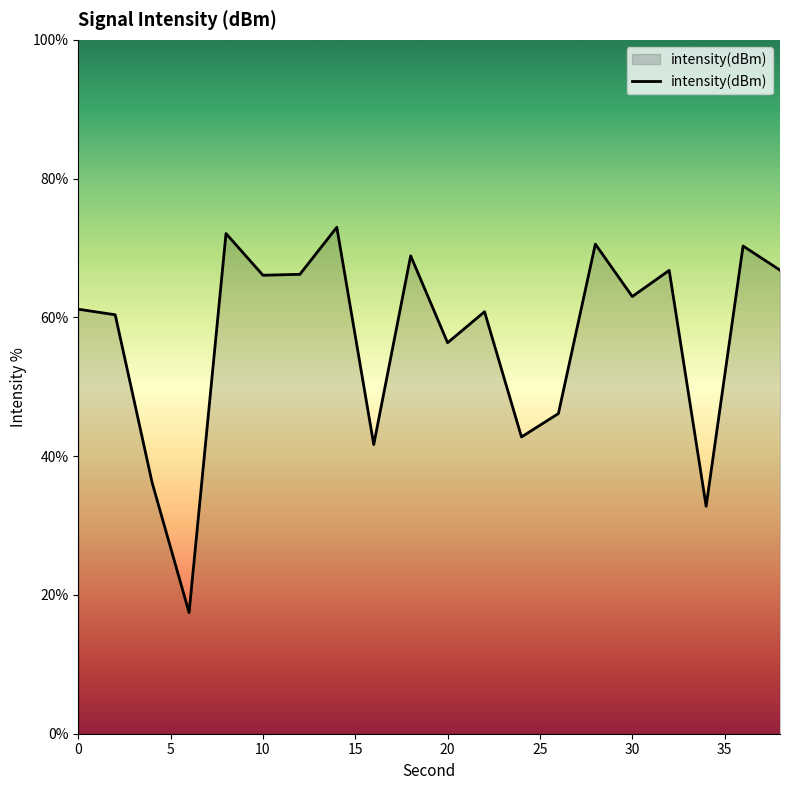

What is the greatest value displayed?

73.0